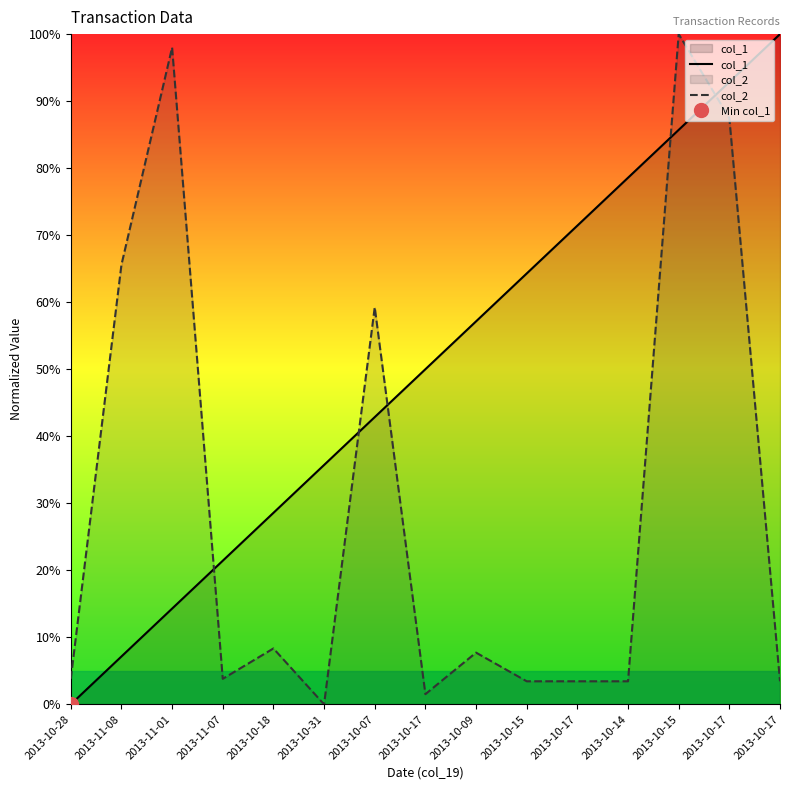

At how many categories does at least one series exceed 78?

5